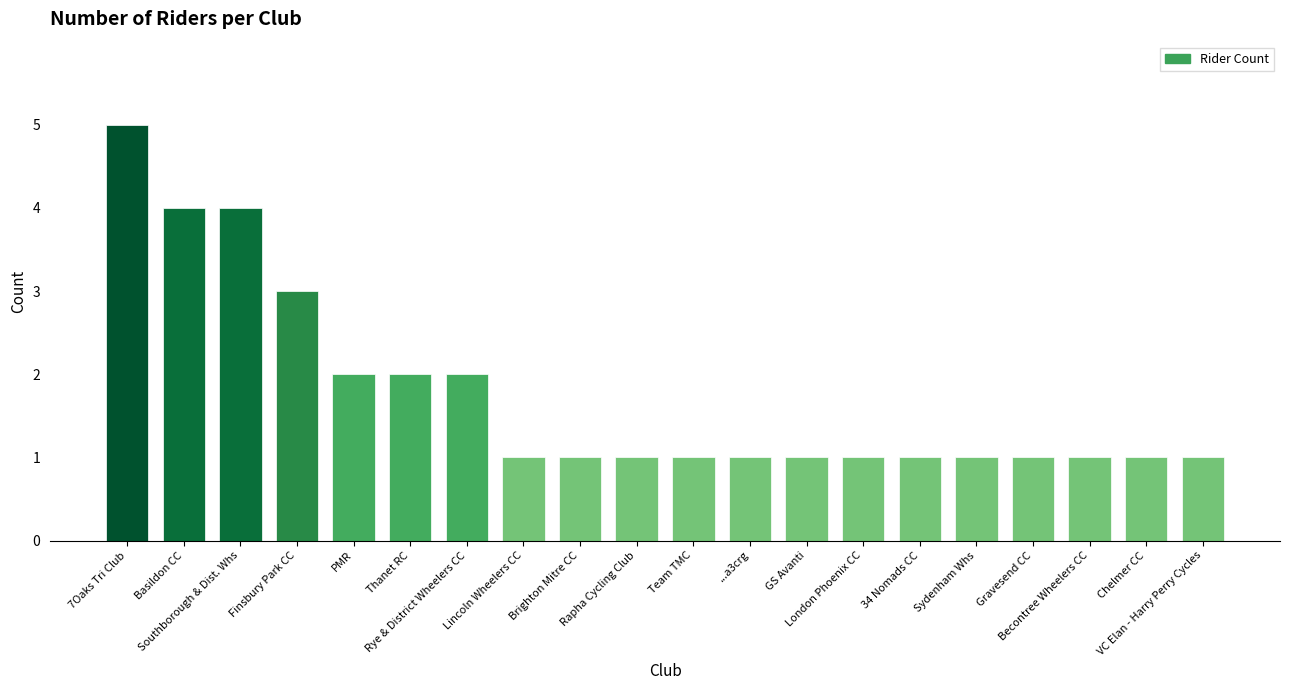

What position from the left is PMR?

5